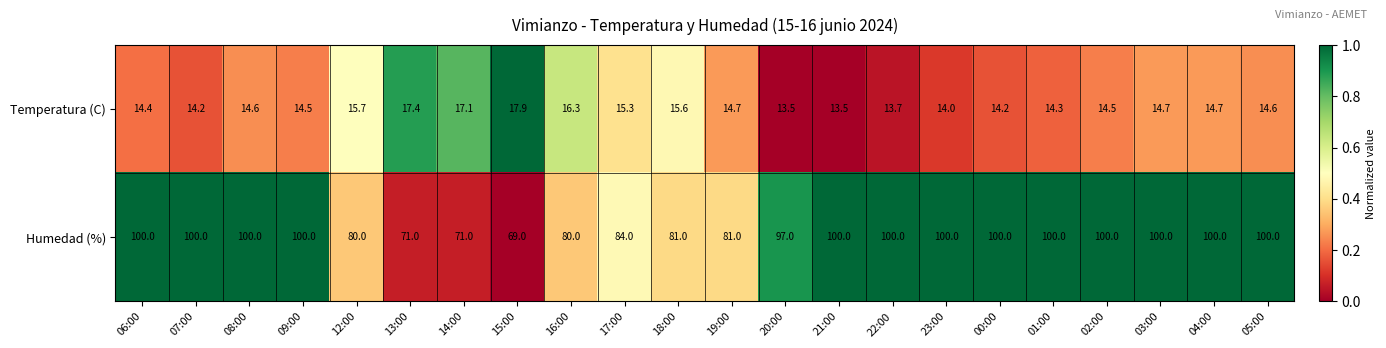

What is the sum of all Temperatura (C) values?

329.4